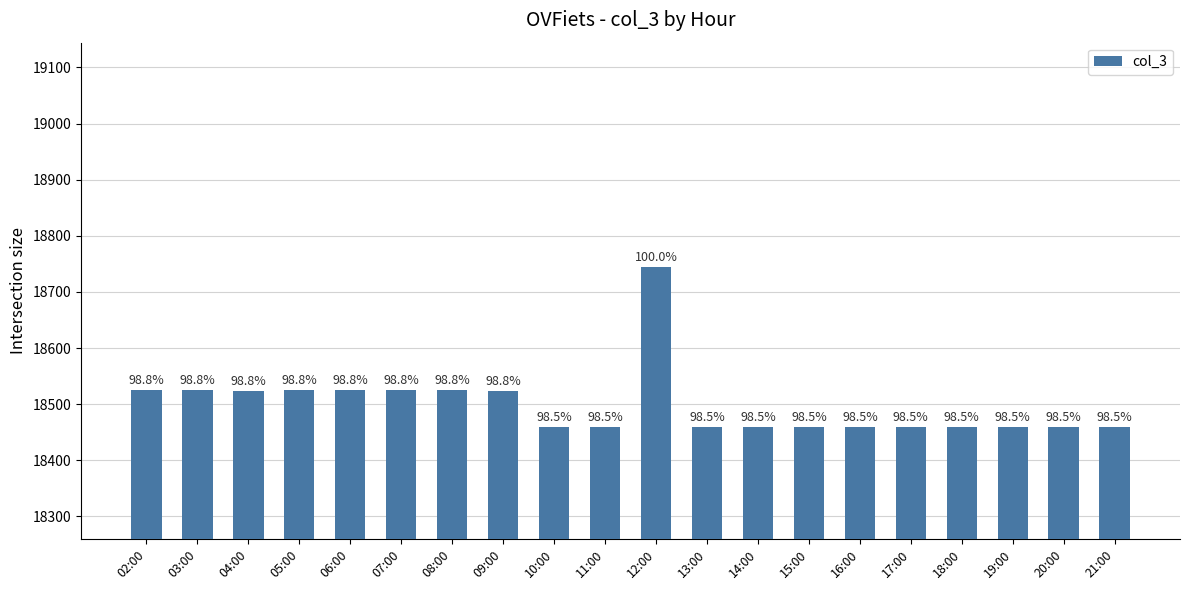

What is the change in value from 03:00 to 16:00?

-65